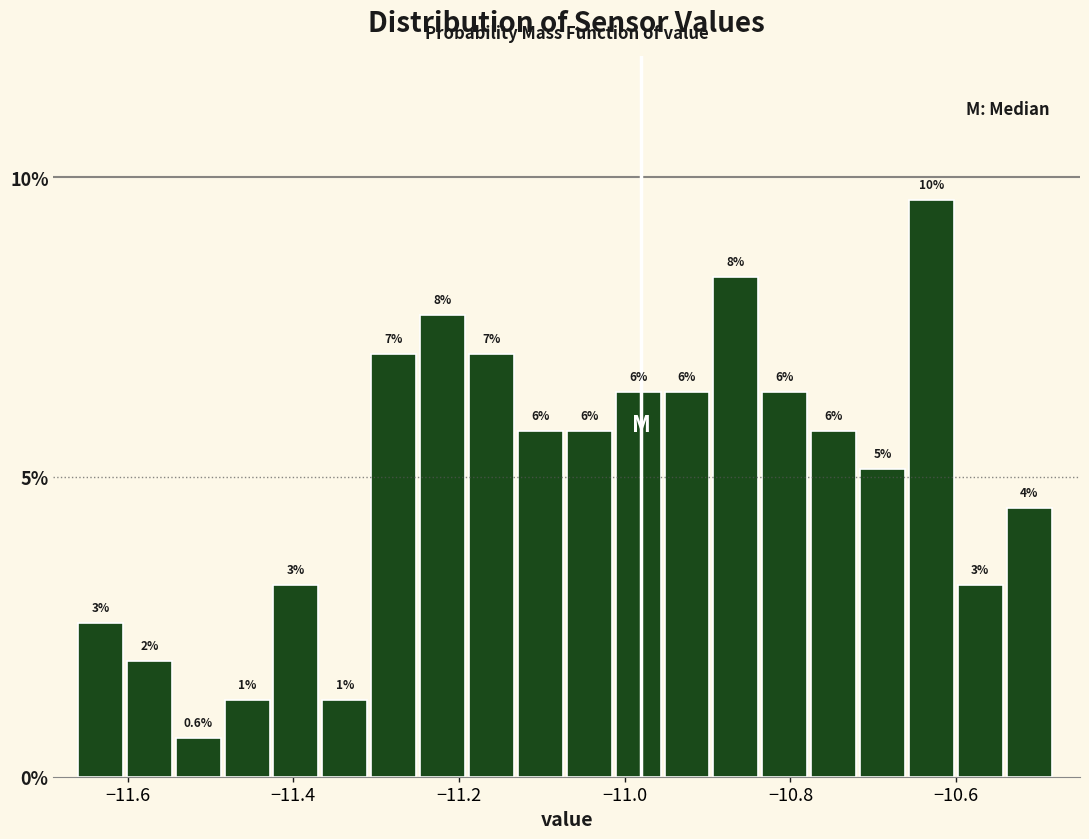

Around what value on the x-axis is the tallest bar? Give the approximate position of its centre, as read against the axis.

-10.62